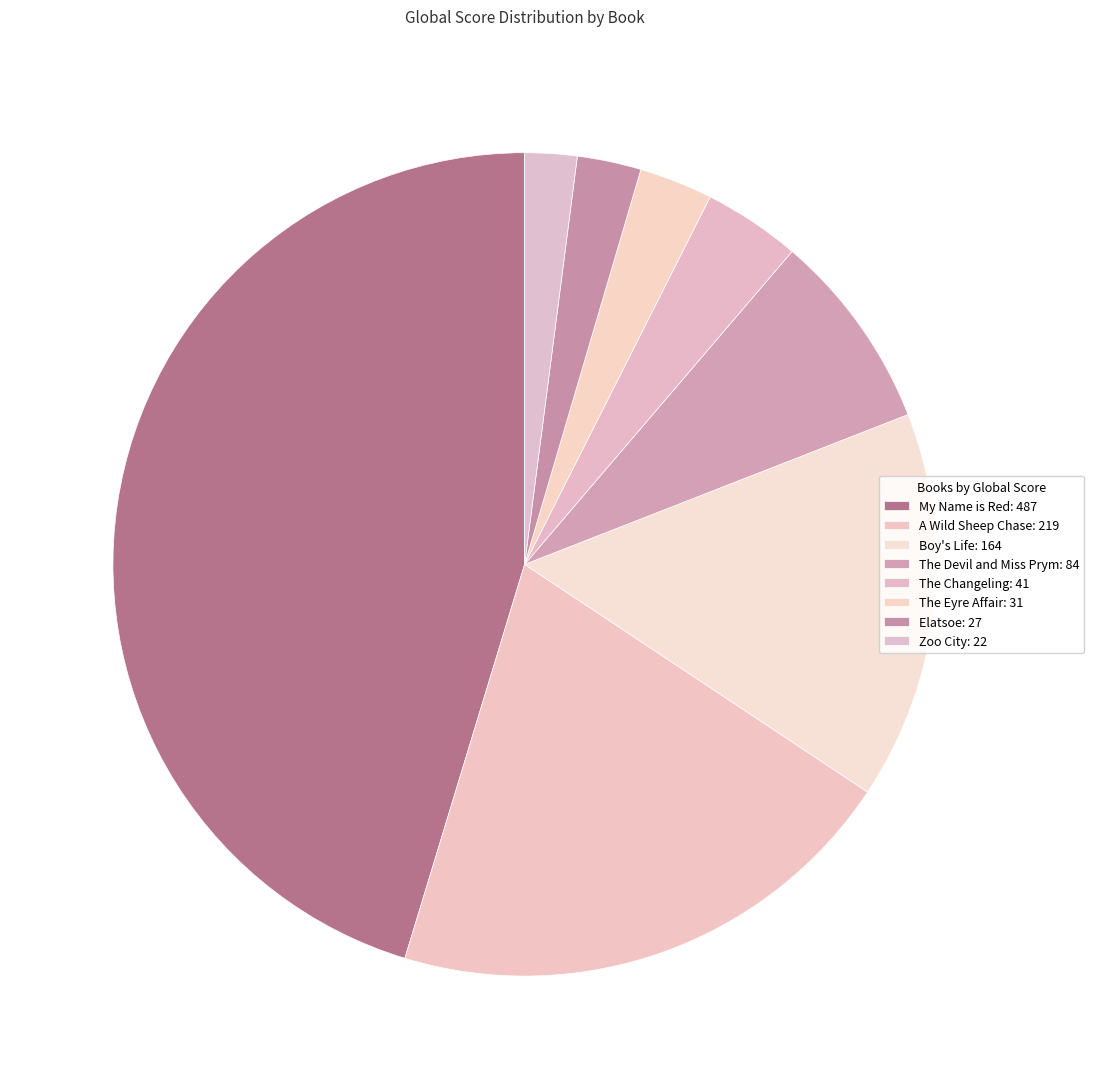

Rank the categories by value from highest to lowest.

My Name is Red: 487, A Wild Sheep Chase: 219, Boy's Life: 164, The Devil and Miss Prym: 84, The Changeling: 41, The Eyre Affair: 31, Elatsoe: 27, Zoo City: 22